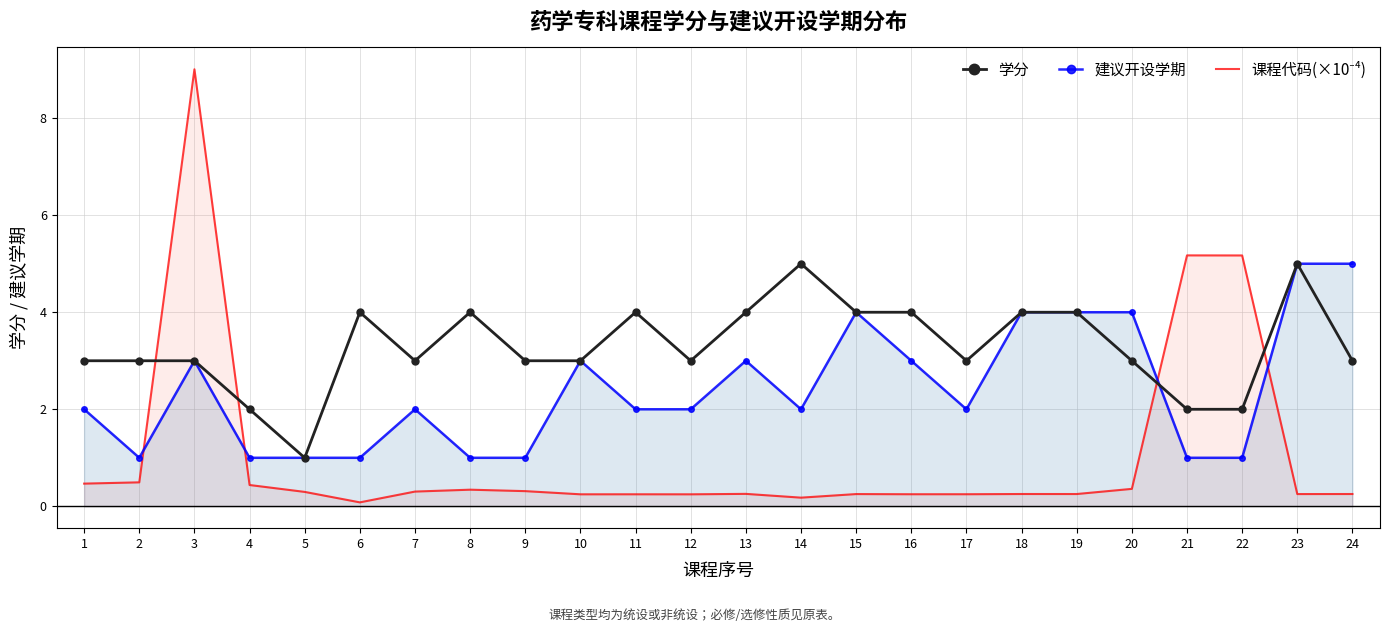

What is the average value of the 课程代码(×10⁻⁴) series?

1.1